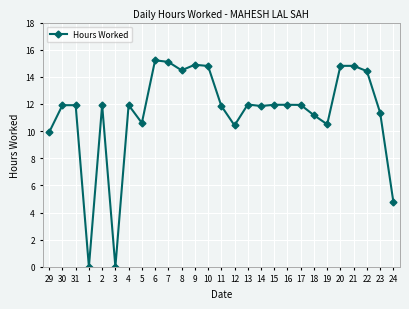

Count the number of categories in the chart.

27